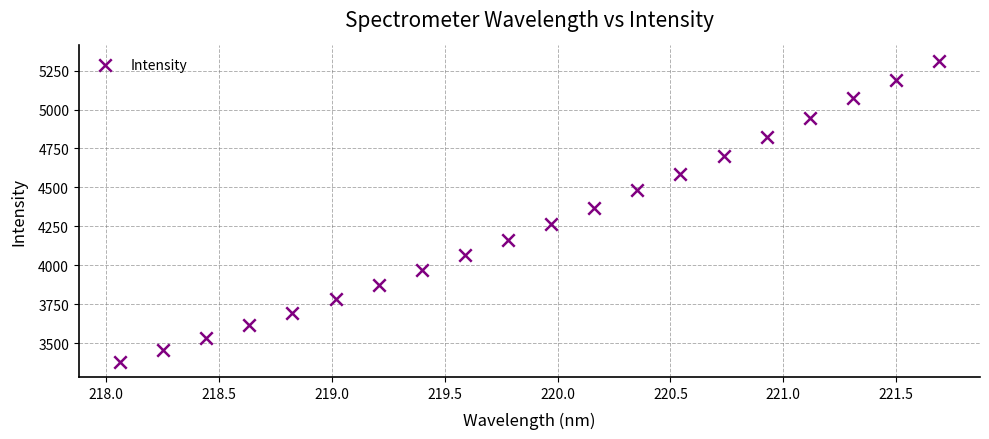

What is the range of X values (max minus min)?

3.6